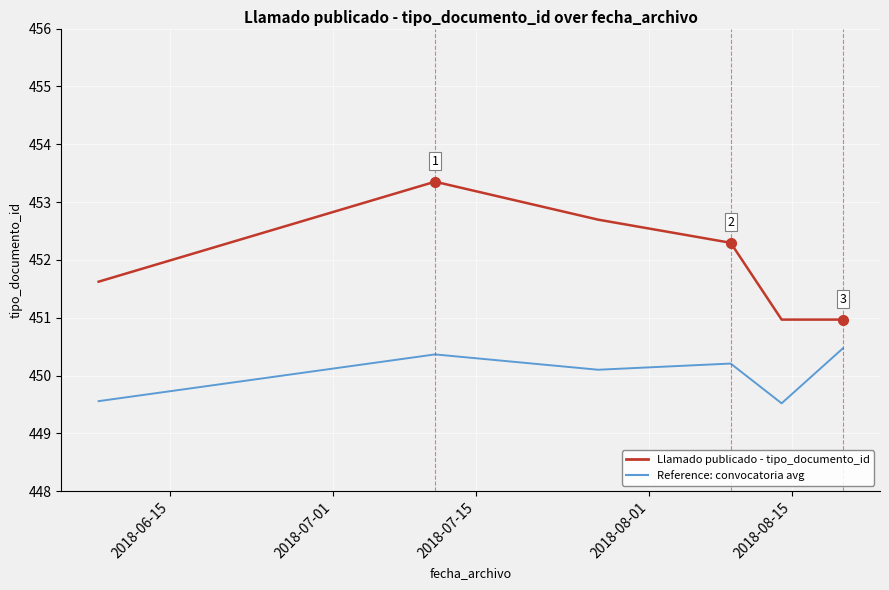

What are all the series names shown in the legend?

Llamado publicado - tipo_documento_id, Reference: convocatoria avg